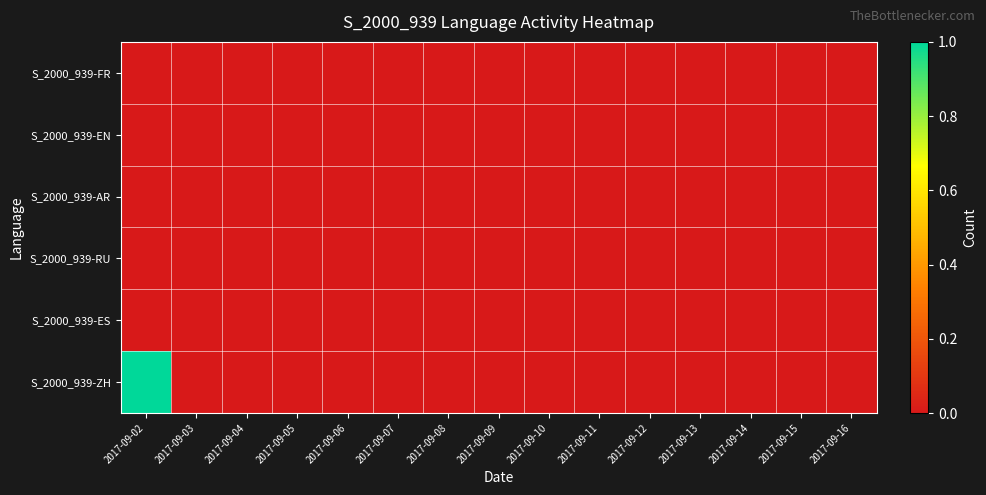

At which category is the sum across all series the highest?

2017-09-02